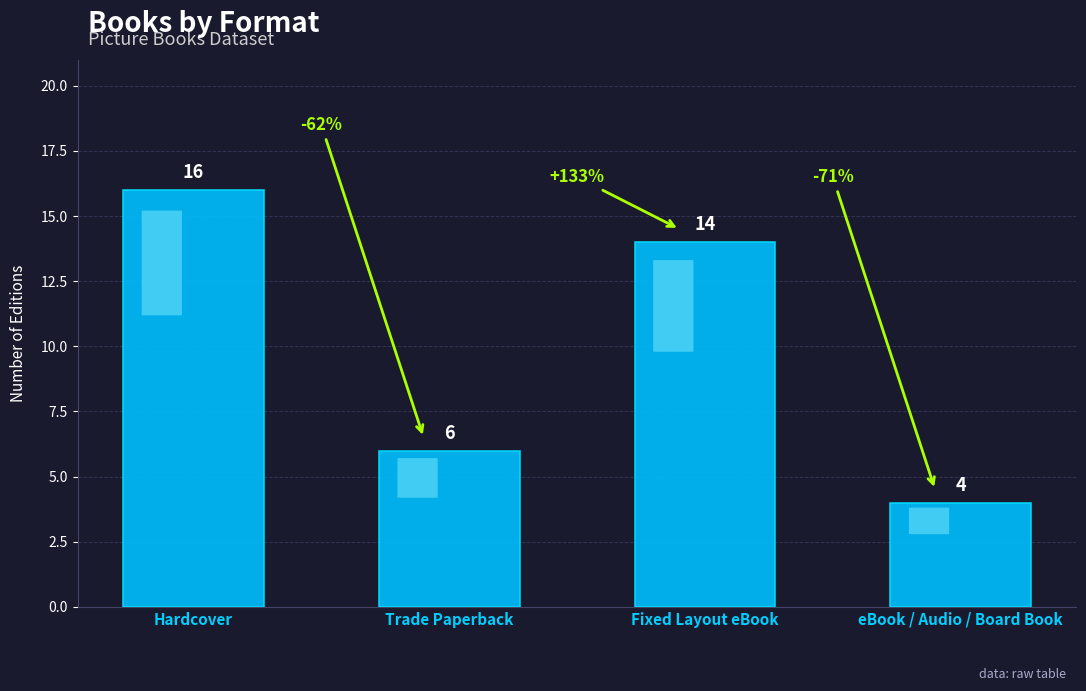

What is the approximate value at Trade Paperback, to the nearest 10?

10